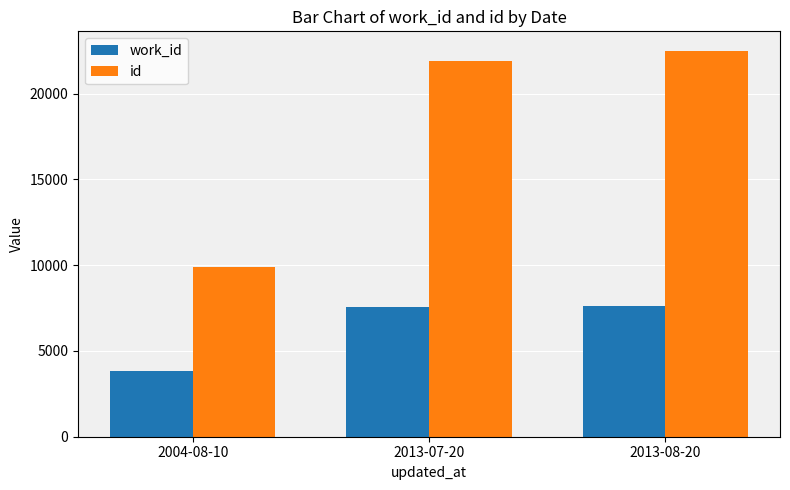

Rank the series by their average value, from lowest to highest.

work_id, id